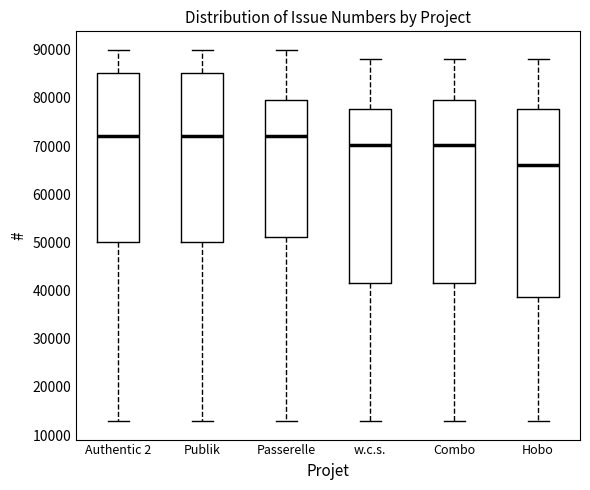

Reading left to right, read every box against the y-axis: the position of its median line, the range the box covers, and the ends of its whiskers. The values are not printed on the chart, so give them approximately, as read against the axis.

Authentic 2: median 72000, box 50000 to 85000, whiskers 13000 to 90000
Publik: median 72000, box 50000 to 85000, whiskers 13000 to 90000
Passerelle: median 72000, box 51000 to 80000, whiskers 13000 to 90000
w.c.s.: median 70000, box 41000 to 78000, whiskers 13000 to 88000
Combo: median 70000, box 41000 to 80000, whiskers 13000 to 88000
Hobo: median 66000, box 39000 to 78000, whiskers 13000 to 88000